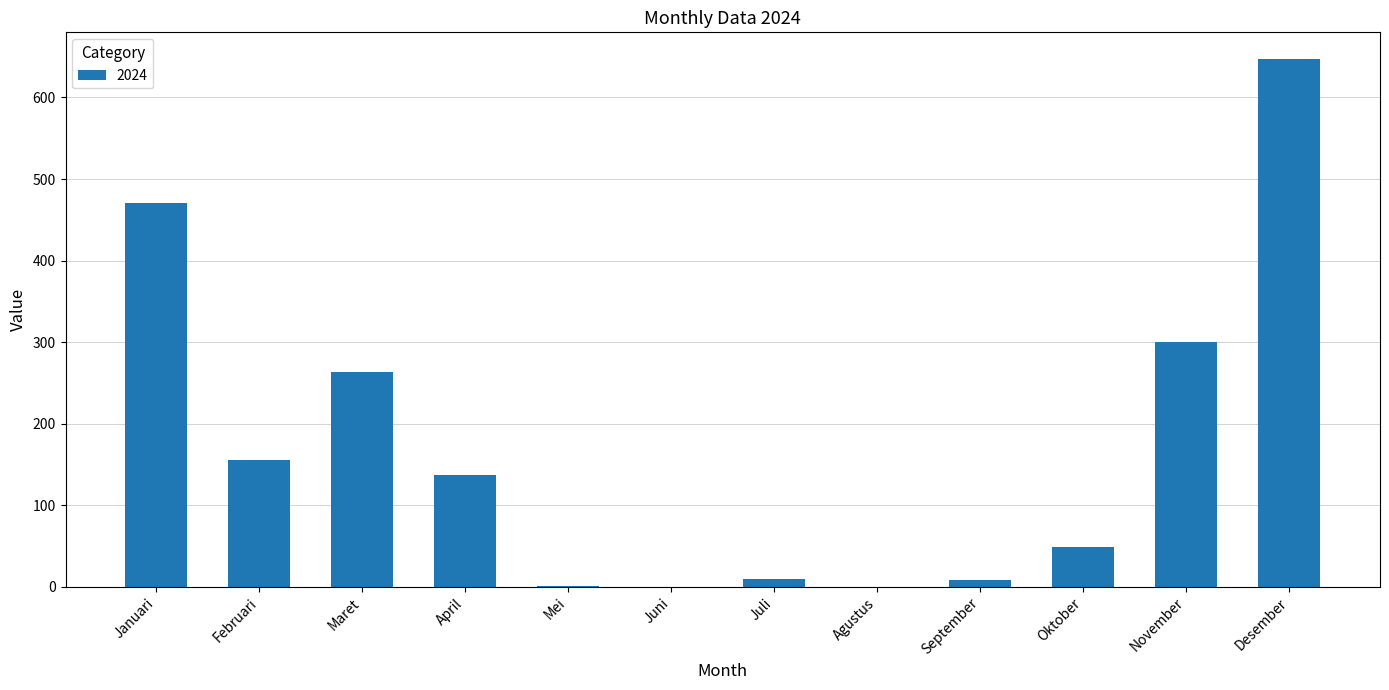

What is the sum of all values?

2041.5